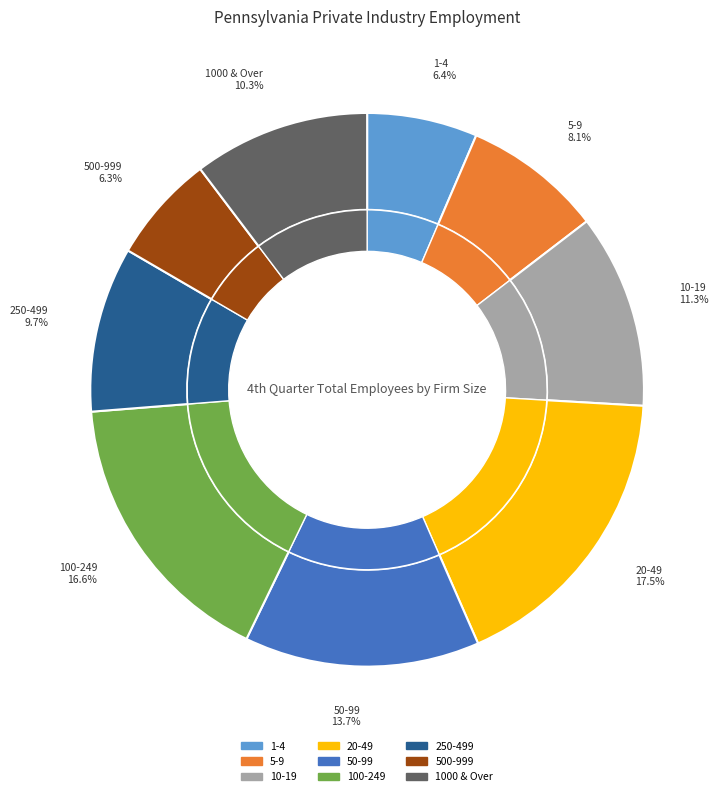

What is the change in value from 20-49 to 500-999?

-552024